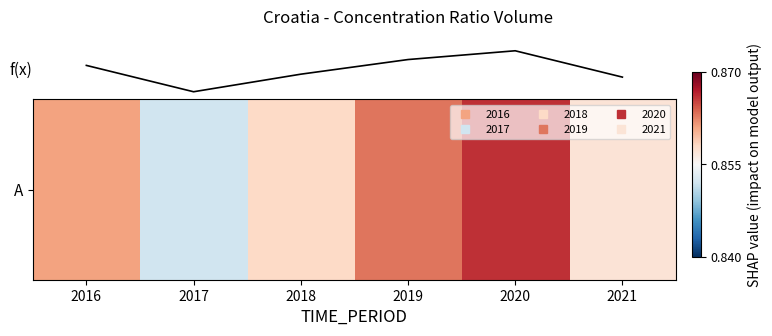

Is this an area chart (filled region under the line)?

No